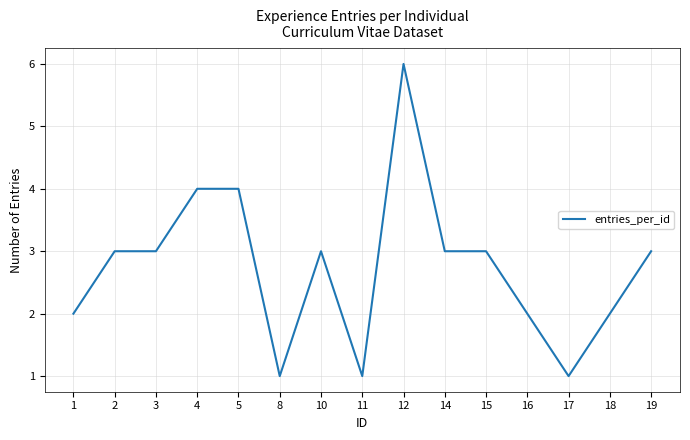

Read the value at 12.

6